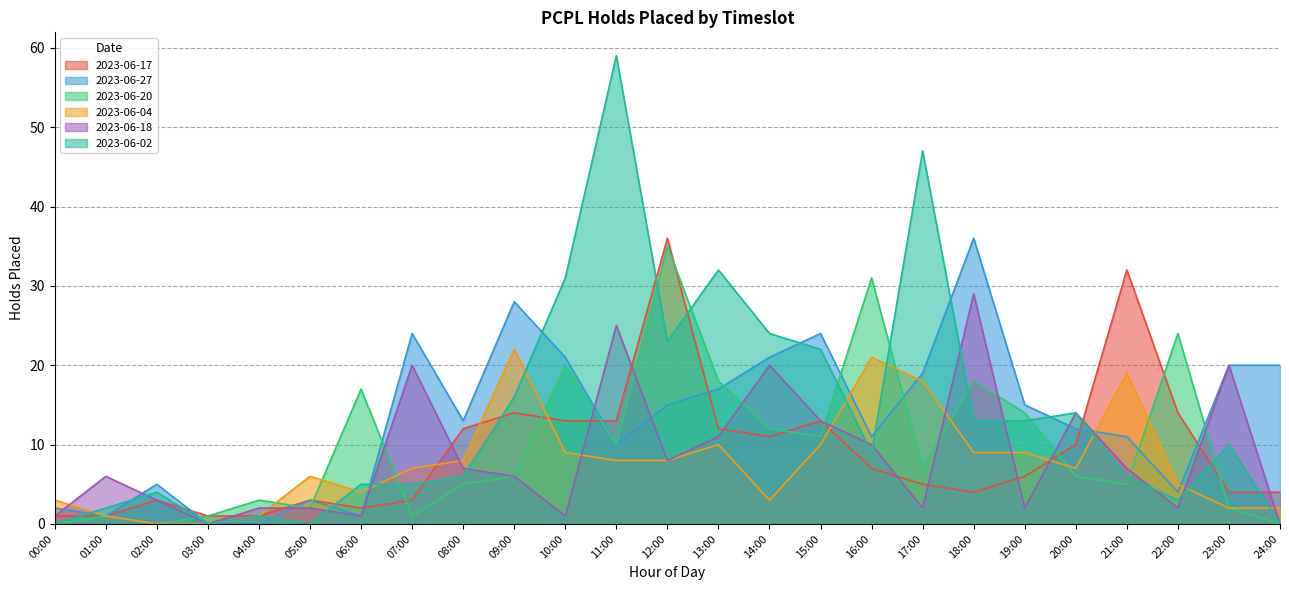

What is the value of the 2023-06-17 point at the 1st from the left?

1